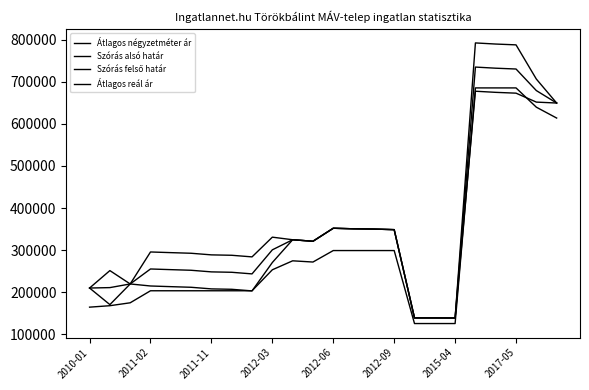

Is this an area chart (filled region under the line)?

No